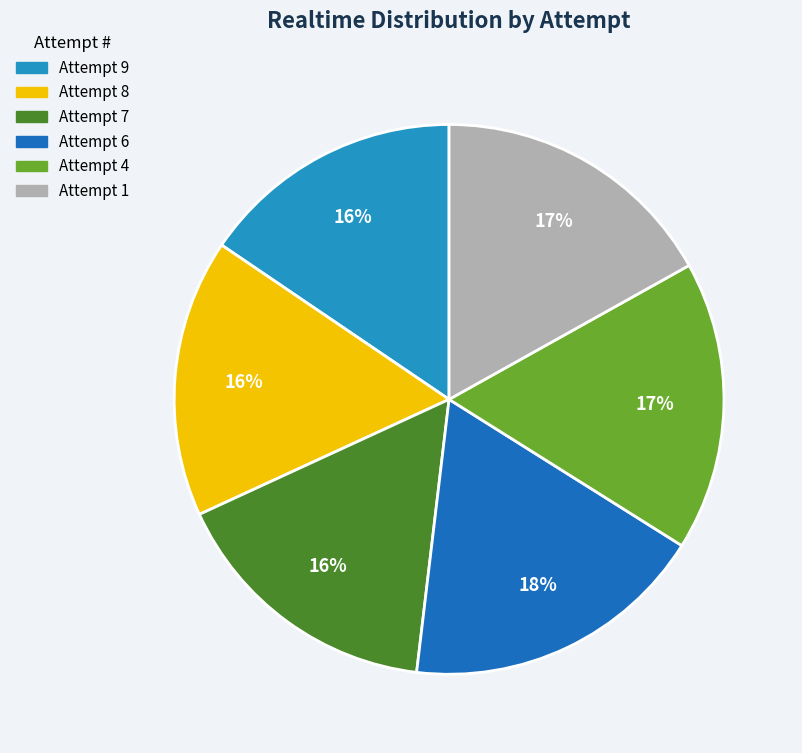

What percentage is the Attempt 7 slice, to the nearest percent?

16%